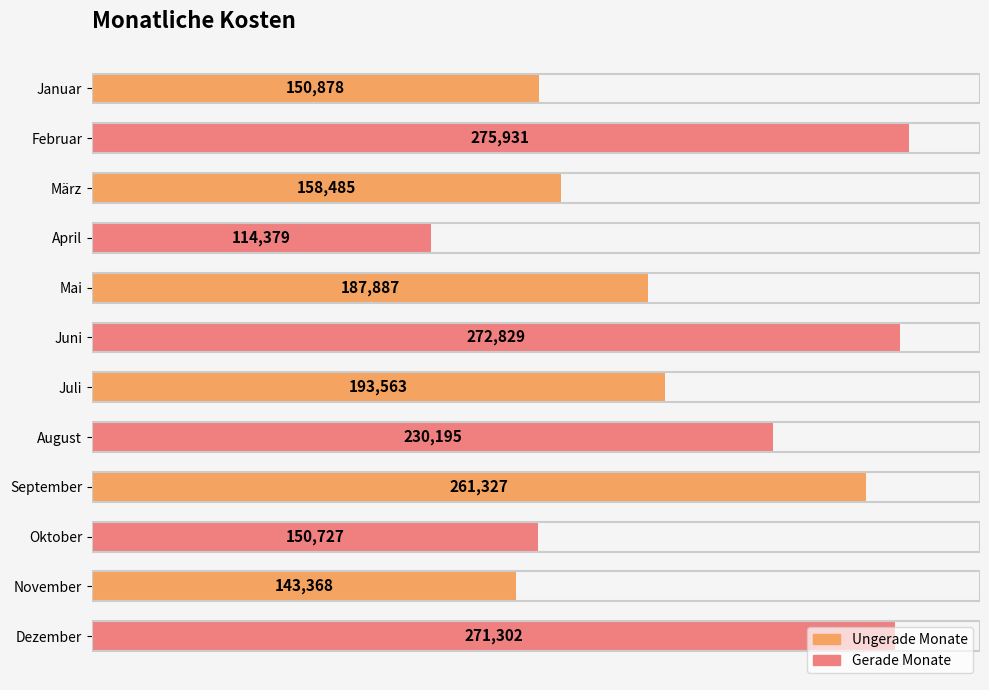

Rank the categories by value from lowest to highest.

April, November, Oktober, Januar, März, Mai, Juli, August, September, Dezember, Juni, Februar